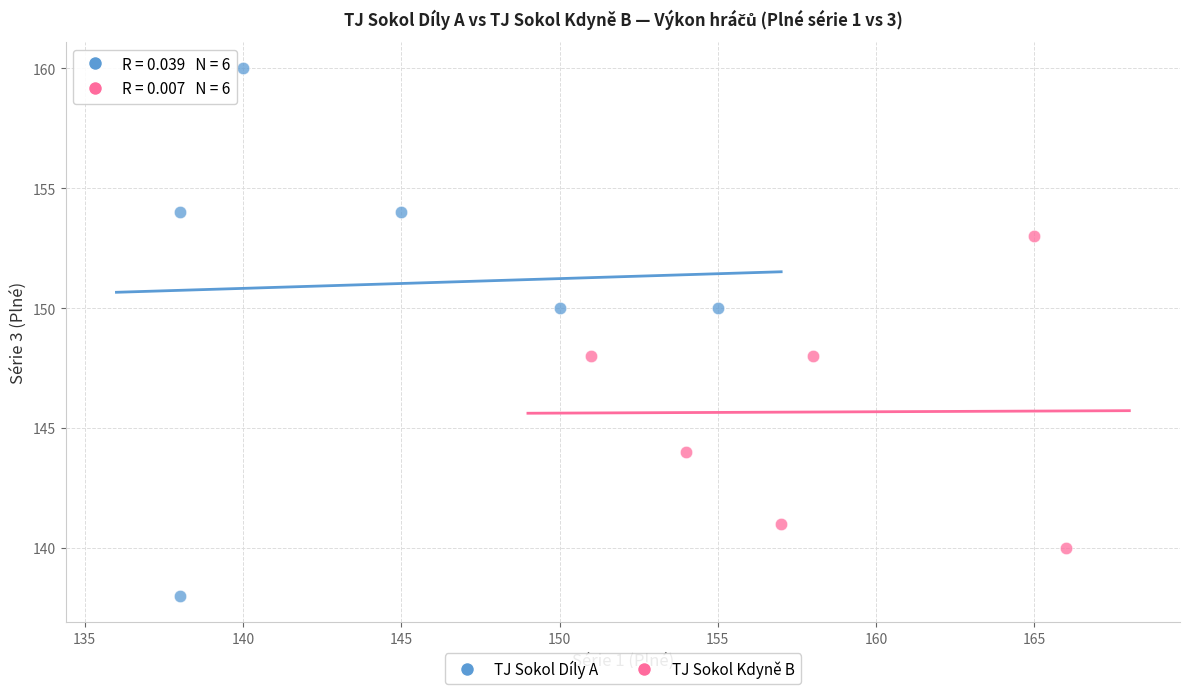

Which series contains the lowest Y value?

TJ Sokol Díly A